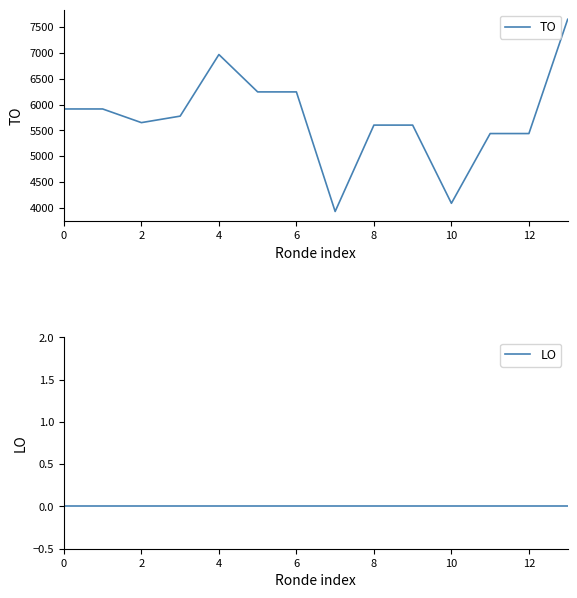

The value of TO at 4 is 4601. True or false?

False